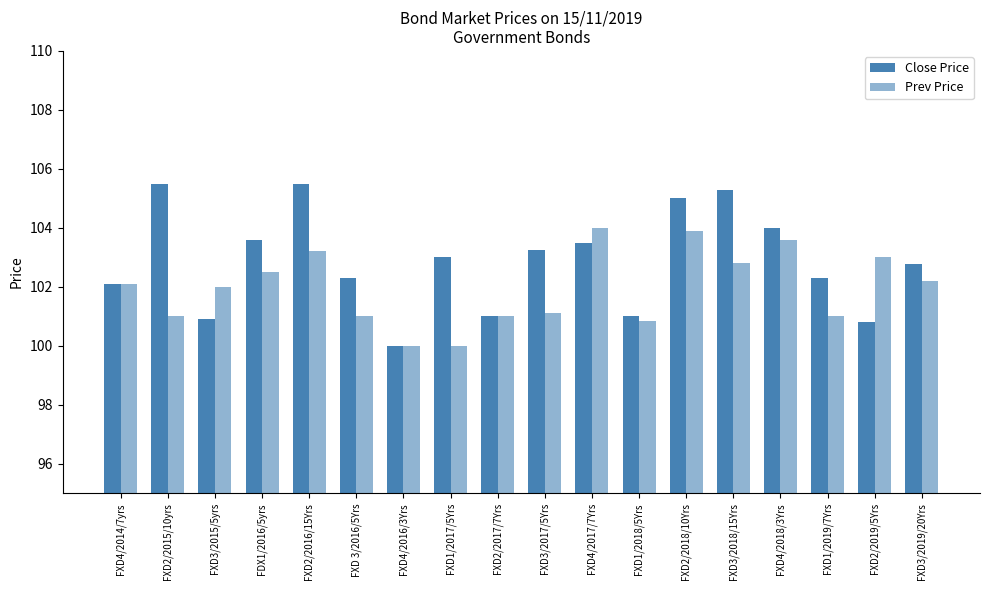

How many groups of bars are there?

18